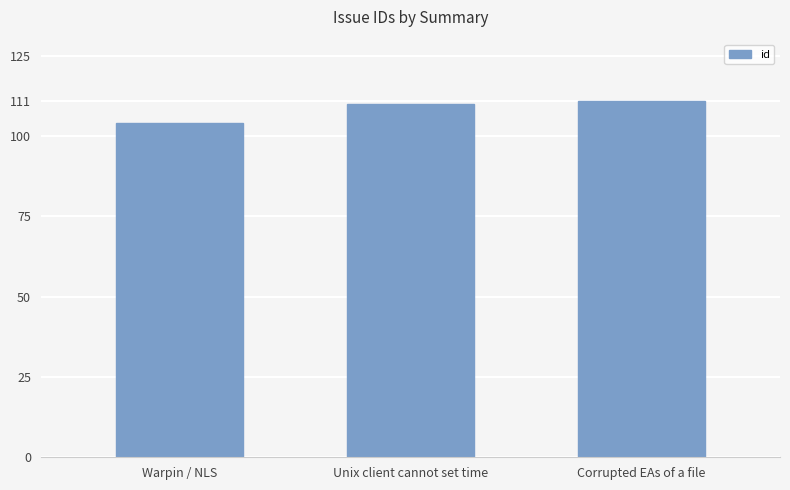

The value at Unix client cannot set time is 110. True or false?

True